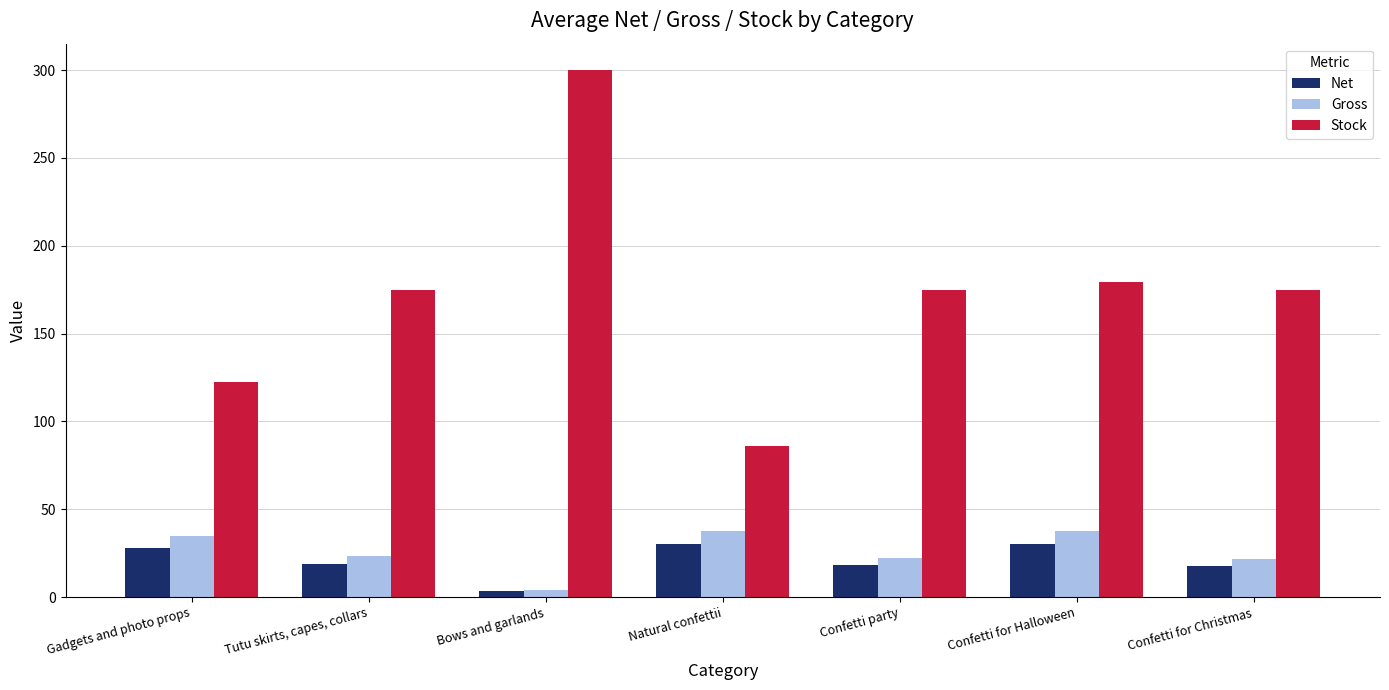

What is the difference between the second highest and second lowest values in the Stock series?

56.9